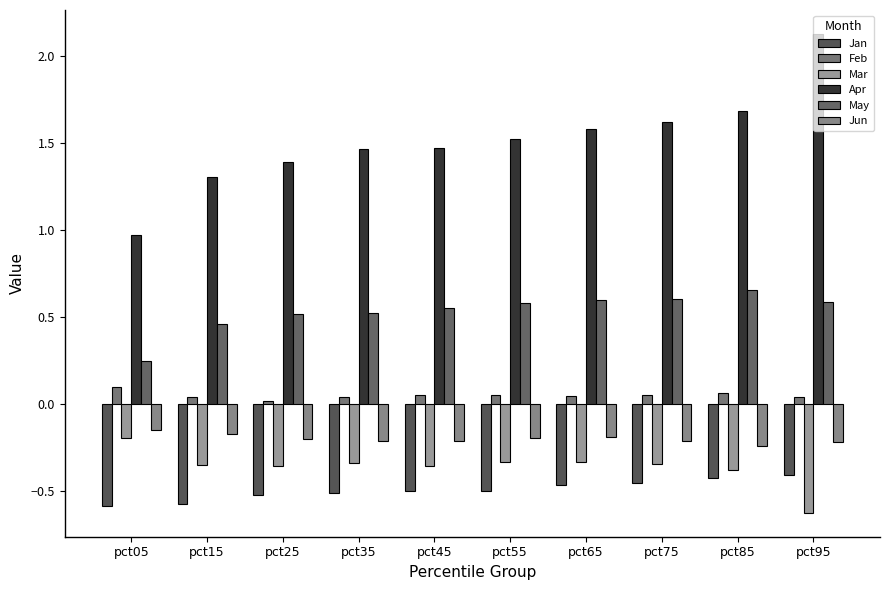

Reading right to left, extract all data points from this chart.

Jan: -0.4	-0.4	-0.5	-0.5	-0.5	-0.5	-0.5	-0.5	-0.6	-0.6
Feb: 0.0	0.1	0.1	0.0	0.1	0.1	0.0	0.0	0.0	0.1
Mar: -0.6	-0.4	-0.3	-0.3	-0.3	-0.4	-0.3	-0.4	-0.4	-0.2
Apr: 2.1	1.7	1.6	1.6	1.5	1.5	1.5	1.4	1.3	1.0
May: 0.6	0.7	0.6	0.6	0.6	0.6	0.5	0.5	0.5	0.2
Jun: -0.2	-0.2	-0.2	-0.2	-0.2	-0.2	-0.2	-0.2	-0.2	-0.1